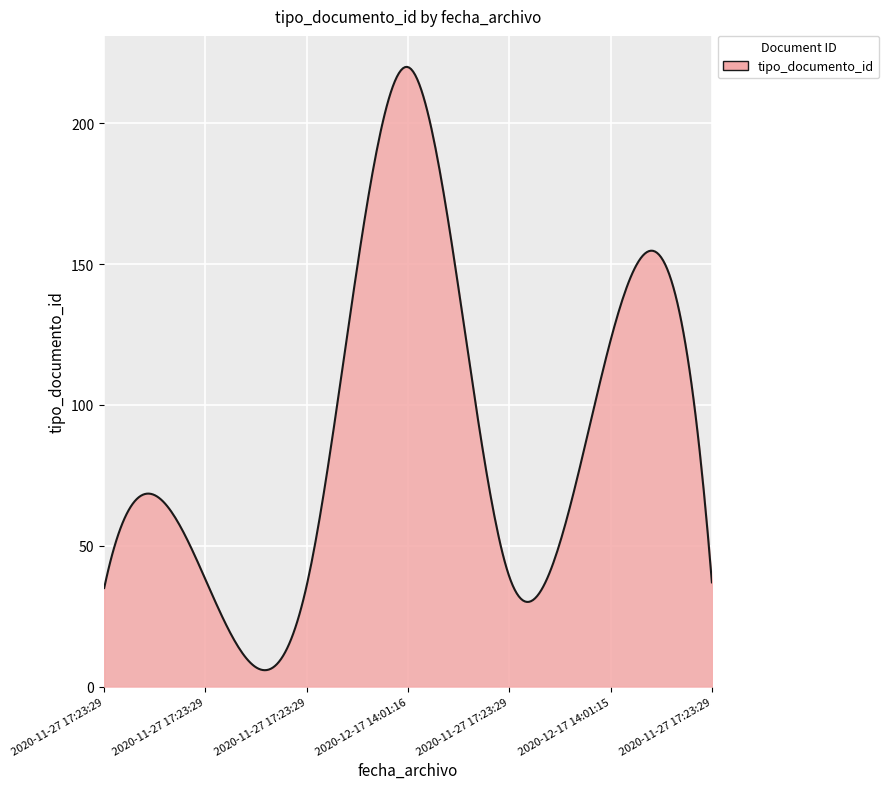

What is the greatest value displayed?

220.1